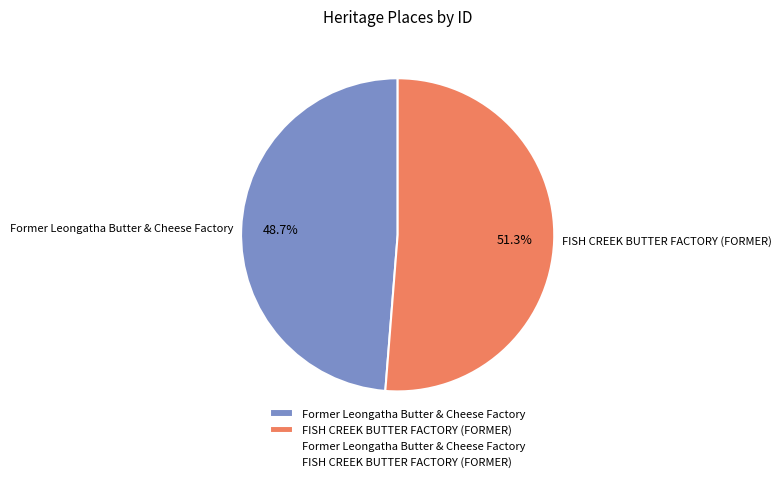

What is the smallest slice in the pie chart?

Former Leongatha Butter & Cheese Factory